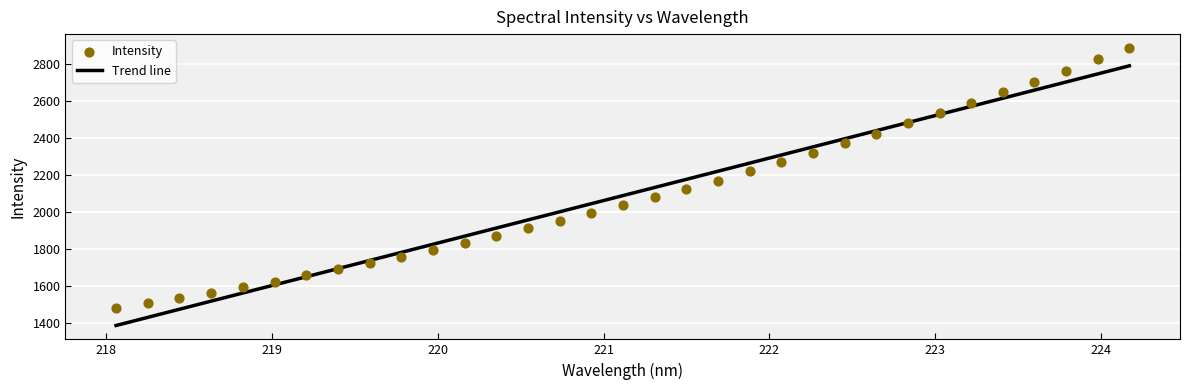

What are all the series names shown in the legend?

Trend line, Intensity